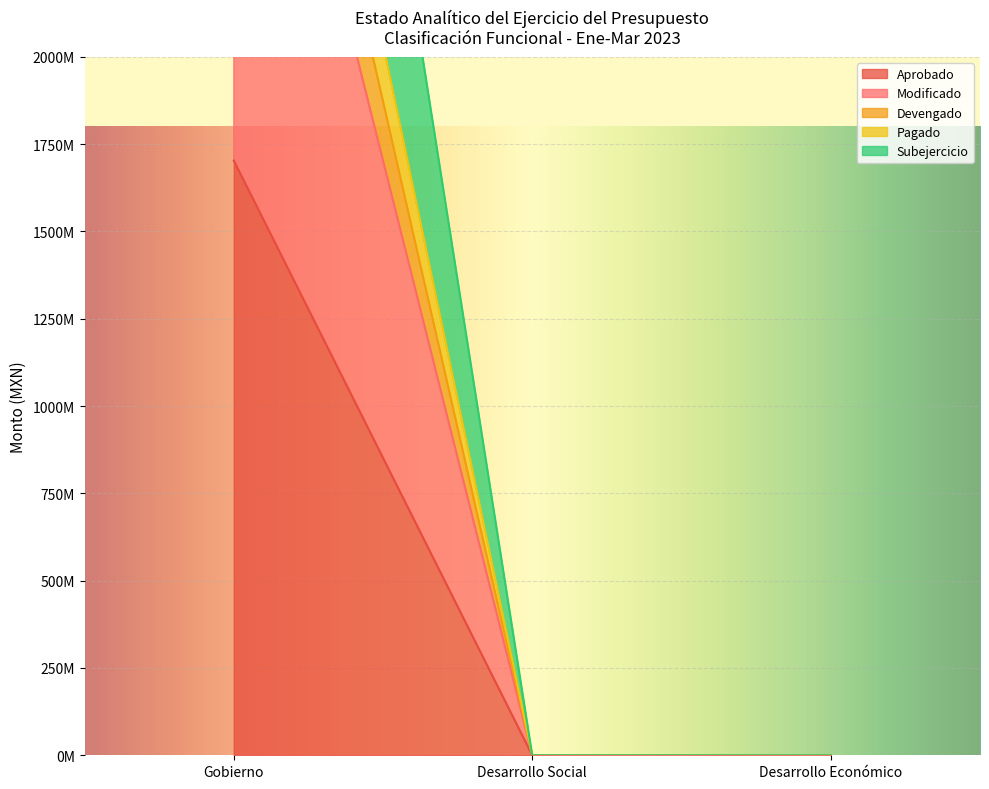

How many lines are shown in the chart?

5